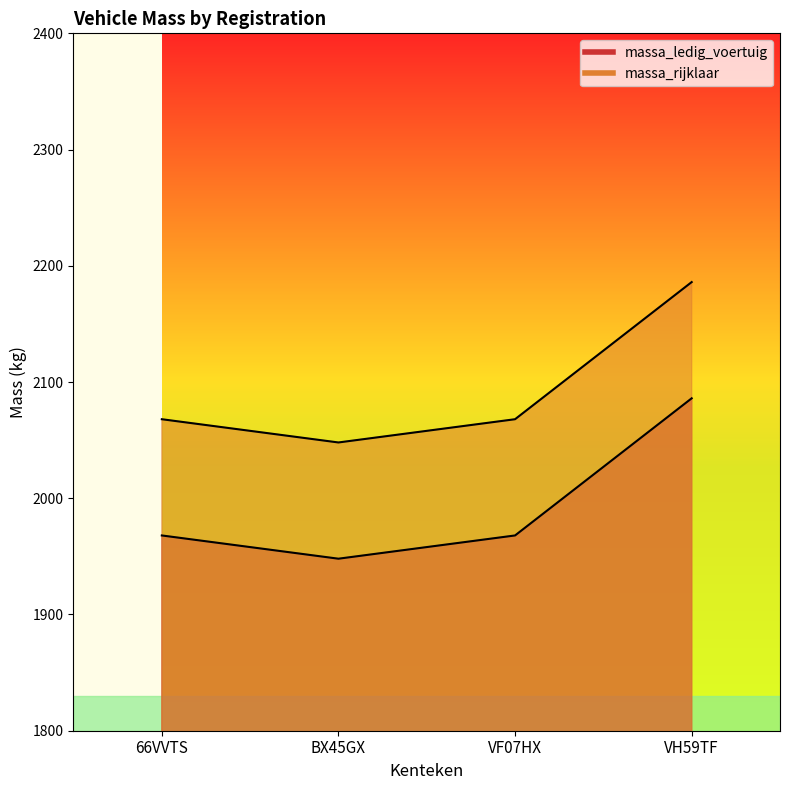

How many massa_rijklaar values are between 2068 and 2186?

3